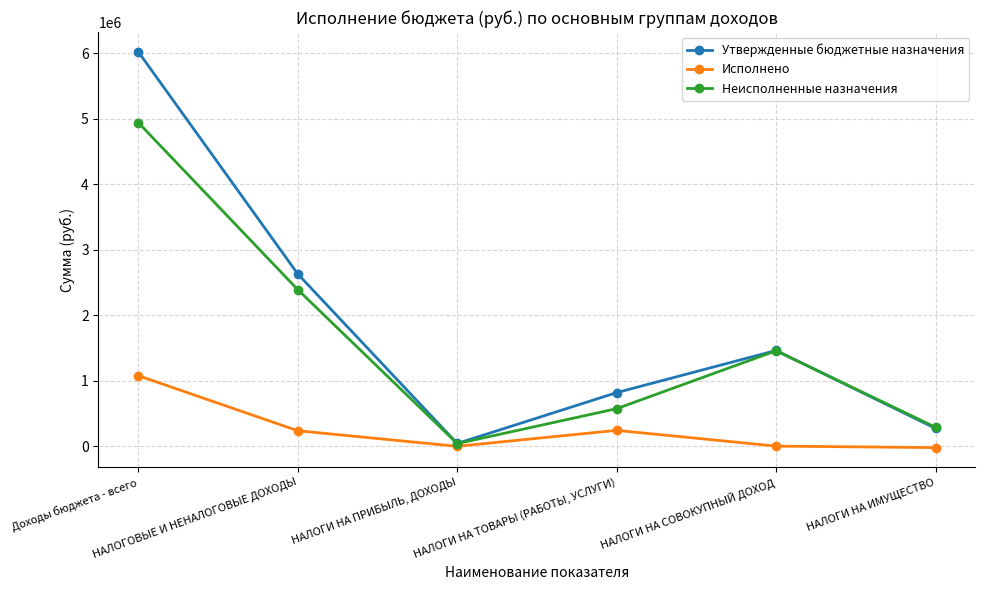

List the series in order of their overall mean, highest first.

Утвержденные бюджетные назначения, Неисполненные назначения, Исполнено